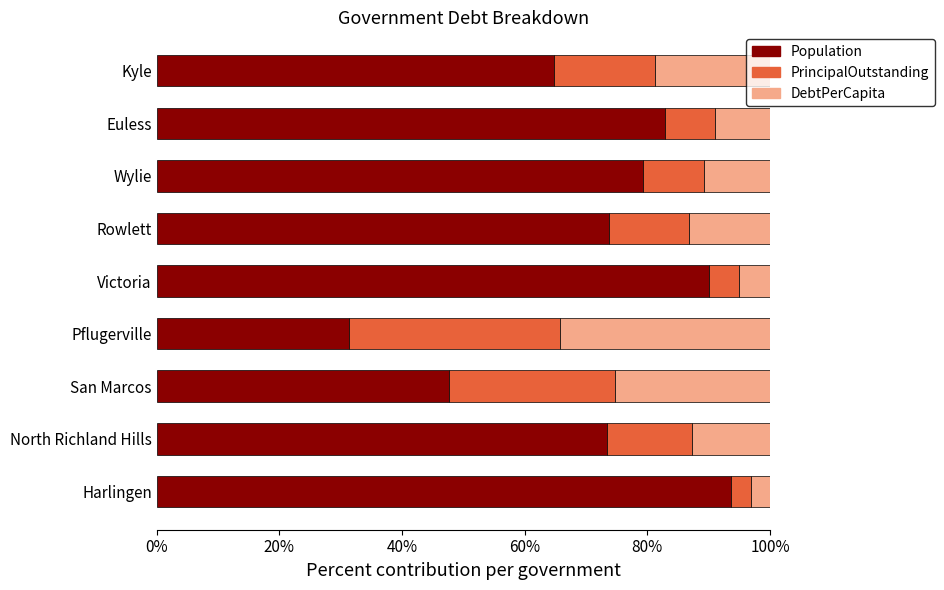

What is the sum of the Population values at Harlingen and Rowlett?

167.4